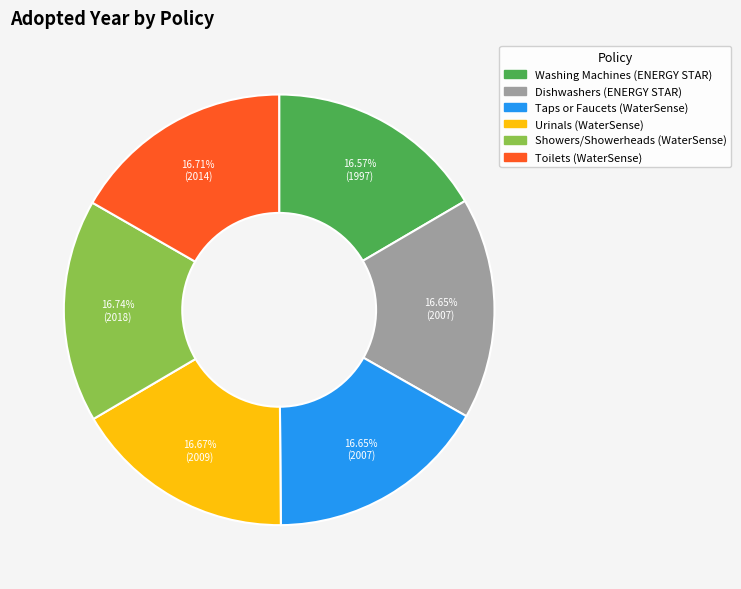

What is the ratio of the value at Washing Machines (ENERGY STAR) to the value at Showers/Showerheads (WaterSense)?

1.0